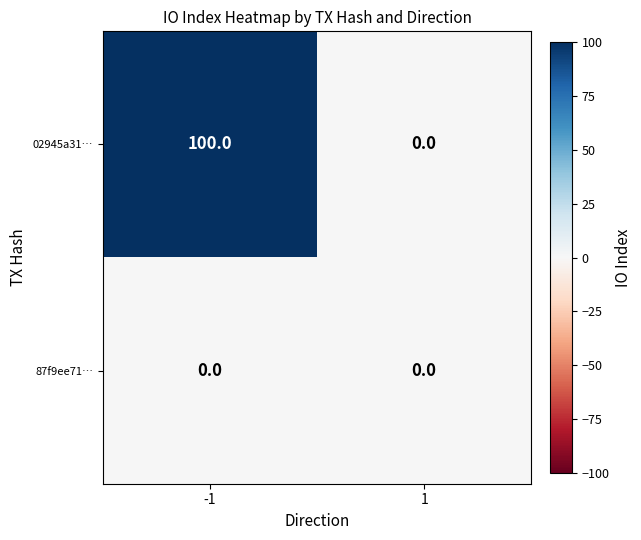

True or false: 87f9ee71… has a value of 0 at 1.

True